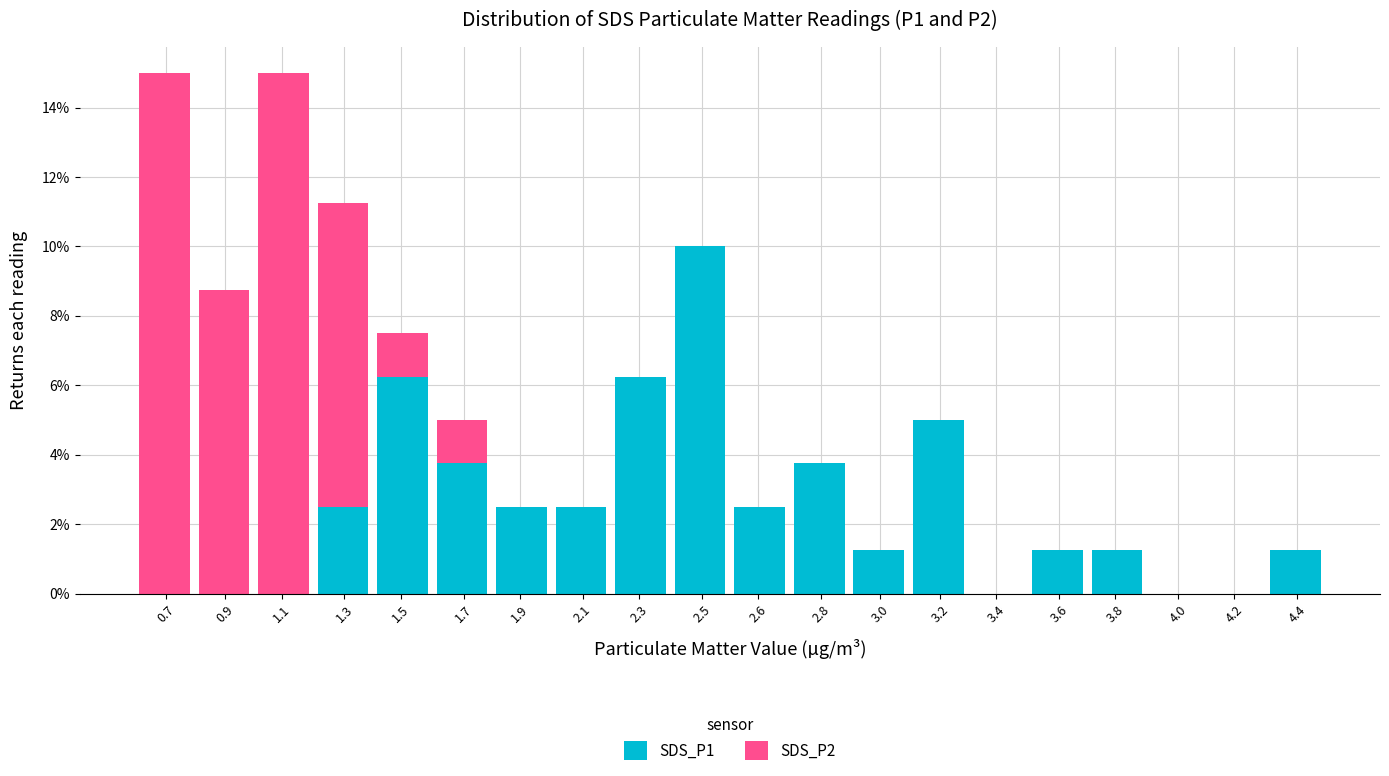

What is the total value across all series at 0.9?

8.8